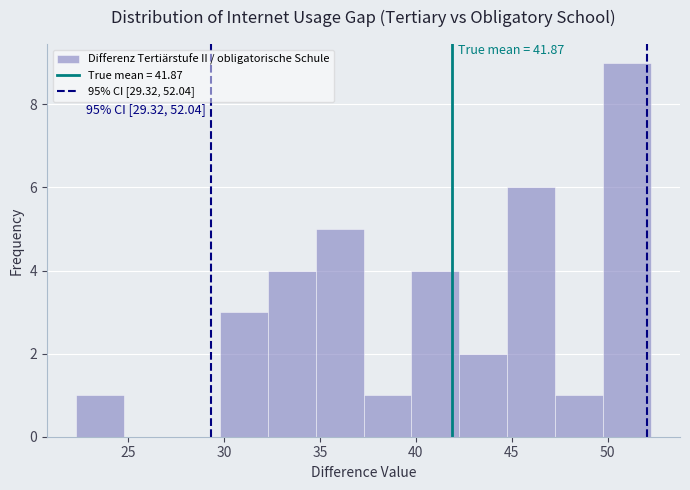

Over which range of the x-axis is the bar tallest?

50.0 to 52.5